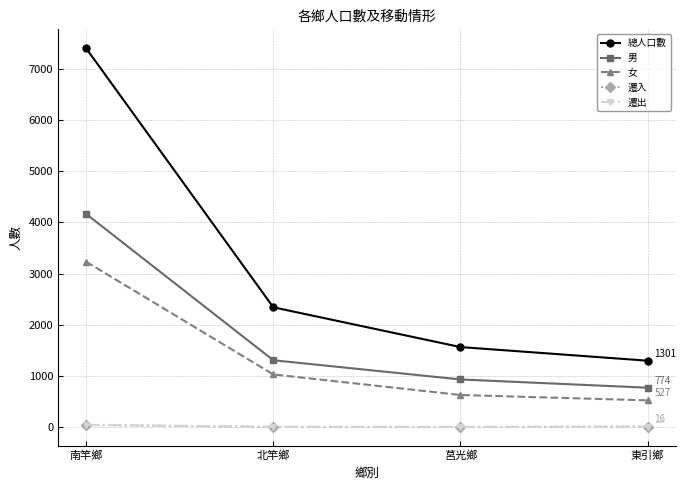

True or false: 男 and 遷出 intersect in this chart.

False